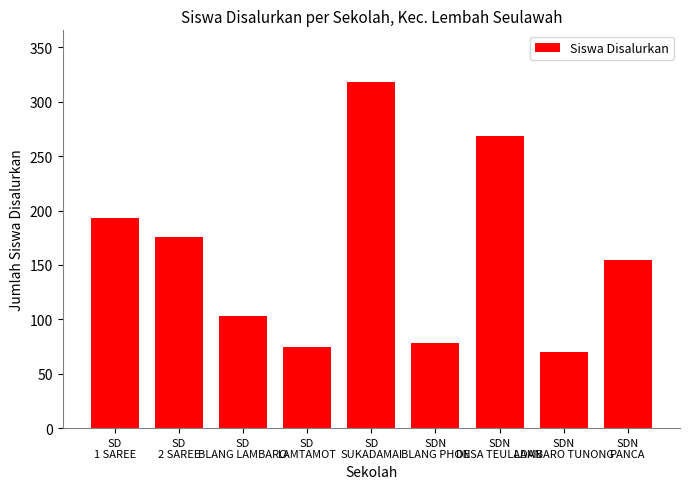

What is the sum of all values?

1437